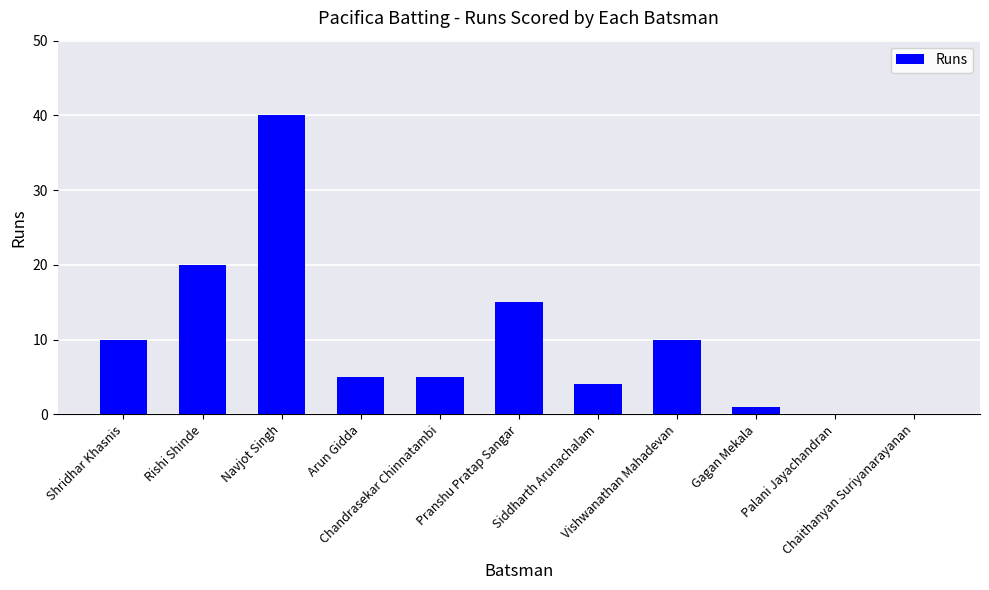

What is the sum of all values?

110